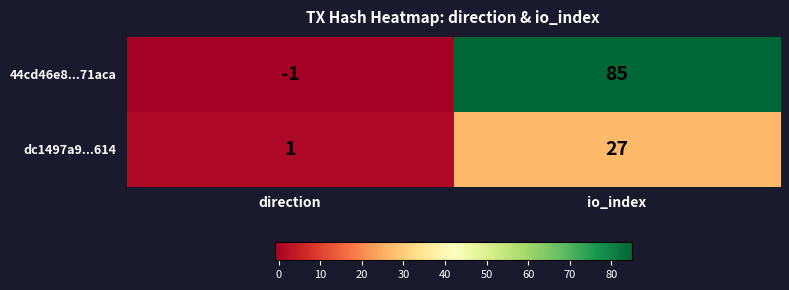

List the series in order of their overall mean, lowest first.

dc1497a9...614, 44cd46e8...71aca